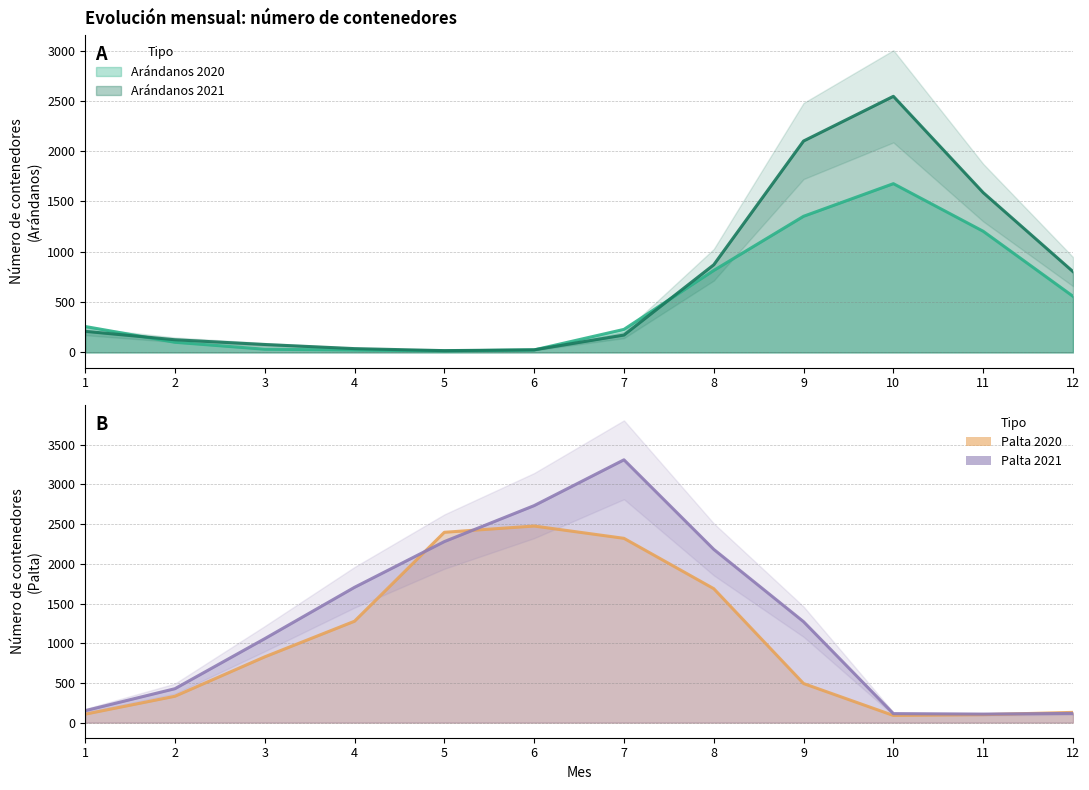

What is the approximate value of Arándanos 2020 at 5?

15